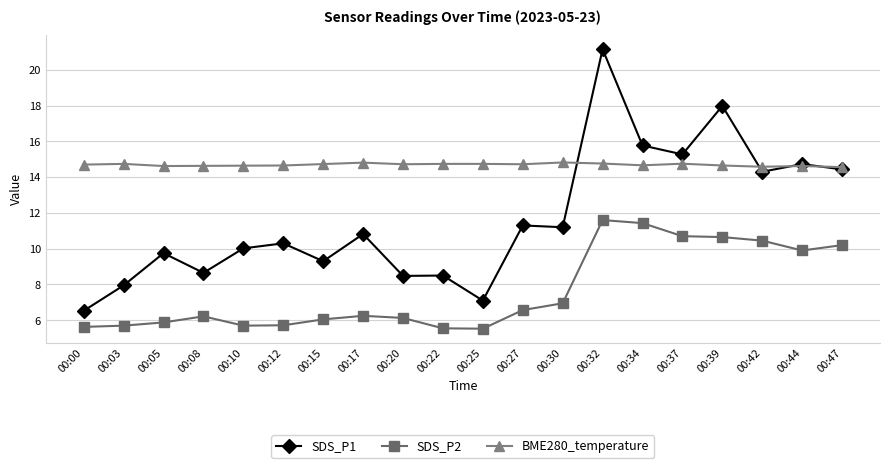

What is the value of the SDS_P2 point at the 6th from the left?

5.7